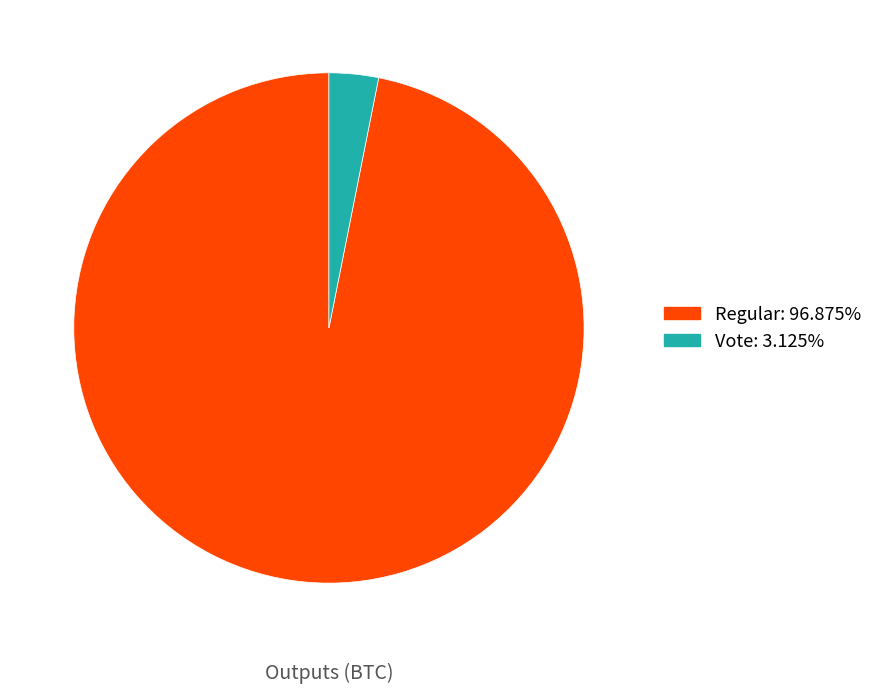

What is the smallest slice in the pie chart?

Vote